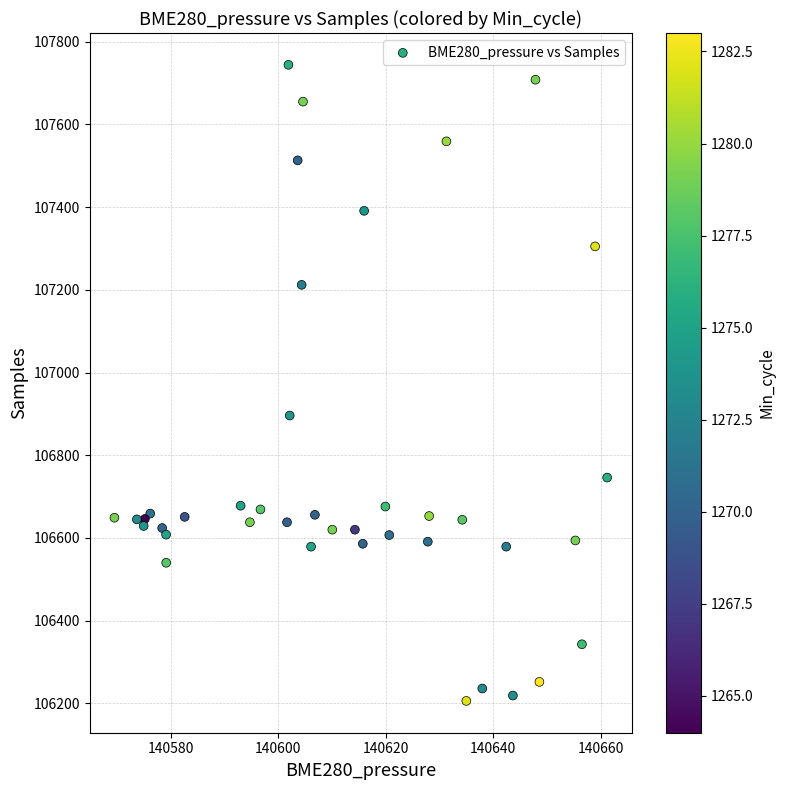

What Y value in the scatter plot is closest to 106975?

106896